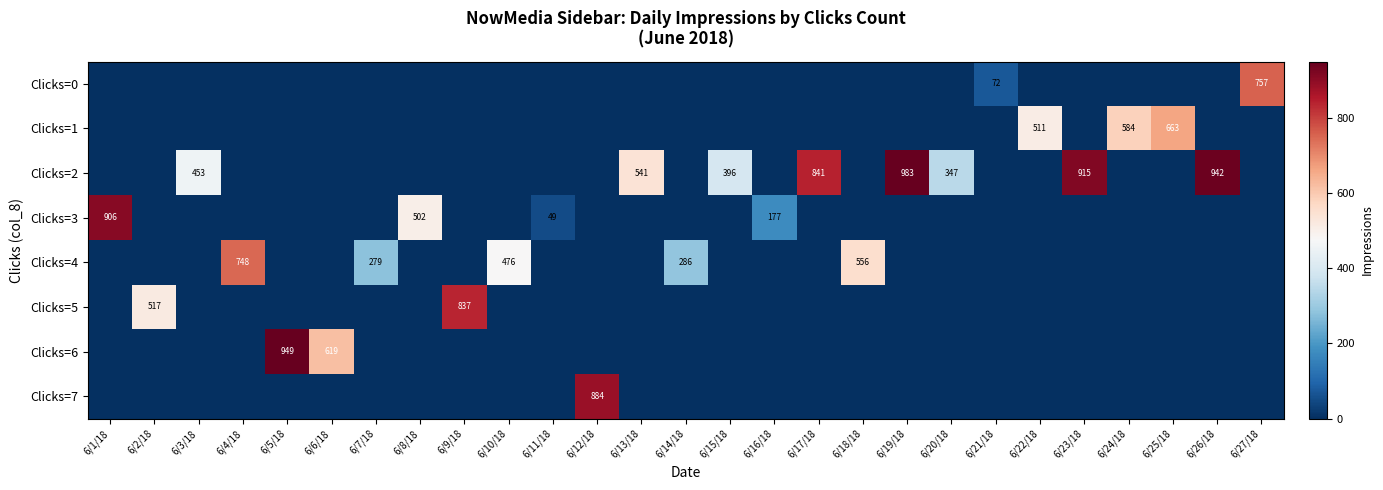

Which series has the widest spread of values?

Clicks=2